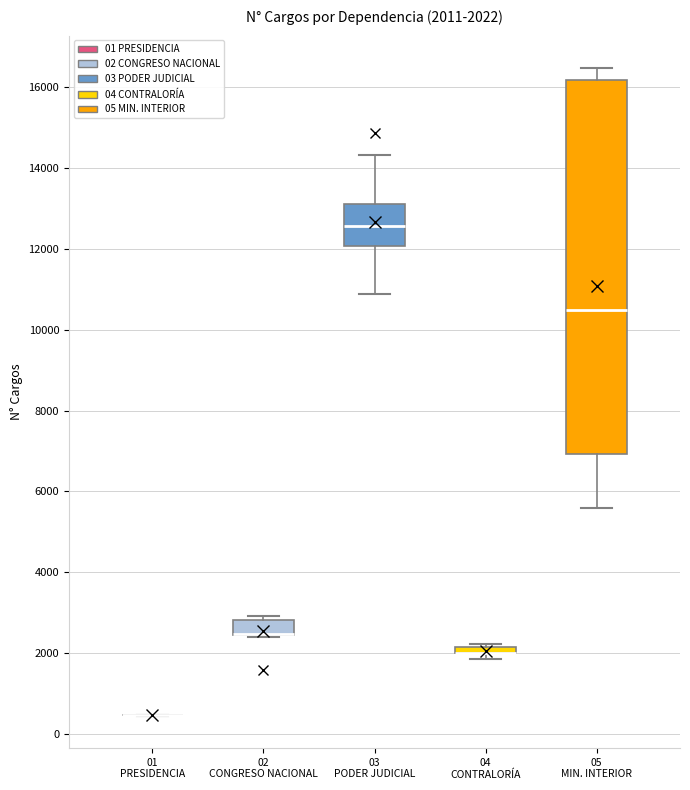

Comparing the boxes themselves (not the whiskers), which one is the tallest?

05 MIN. INTERIOR